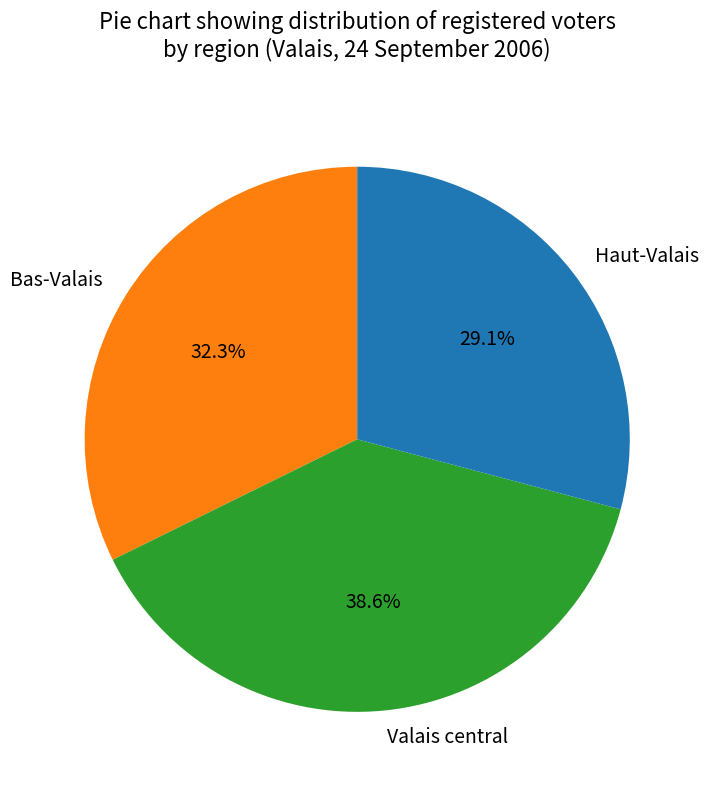

Combined, do Haut-Valais and Bas-Valais account for over 50%?

Yes